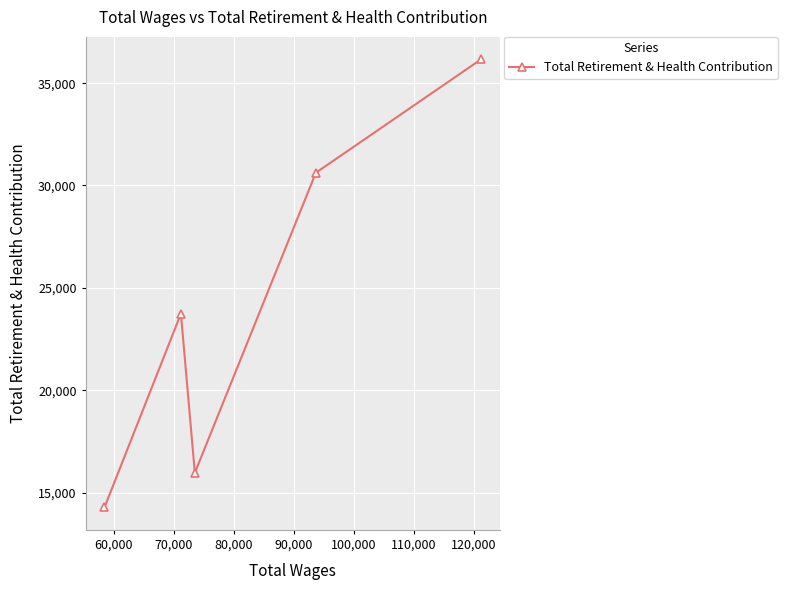

How many values are below 23738?

2